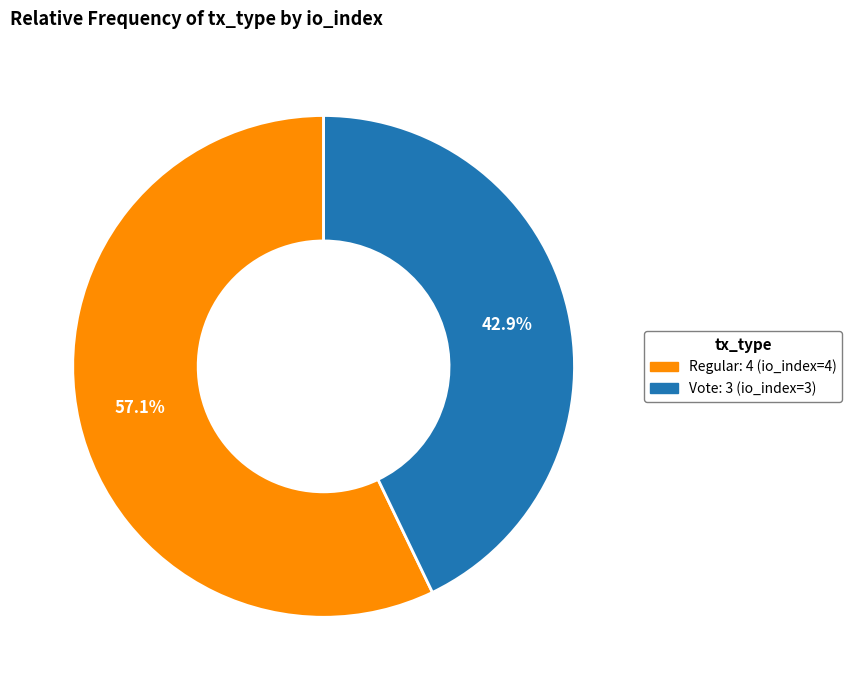

Is there any slice that represents more than half of the pie?

Yes